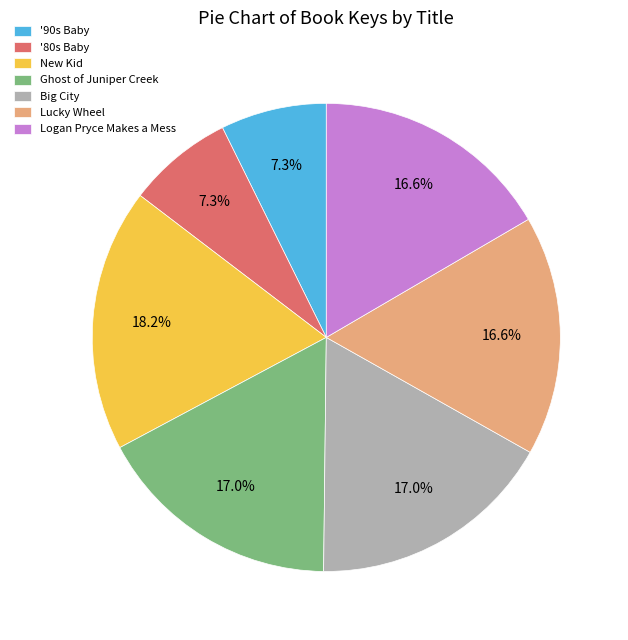

What percentage is NOT represented by Big City?

83.0%